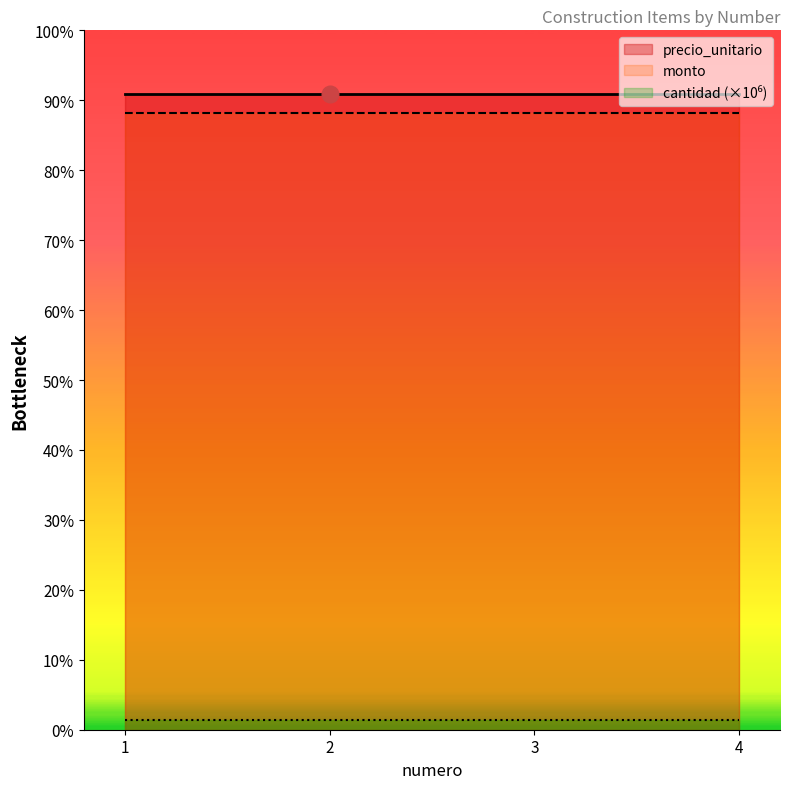

At 4, list the series in order from largest to smallest.

precio_unitario, monto, cantidad